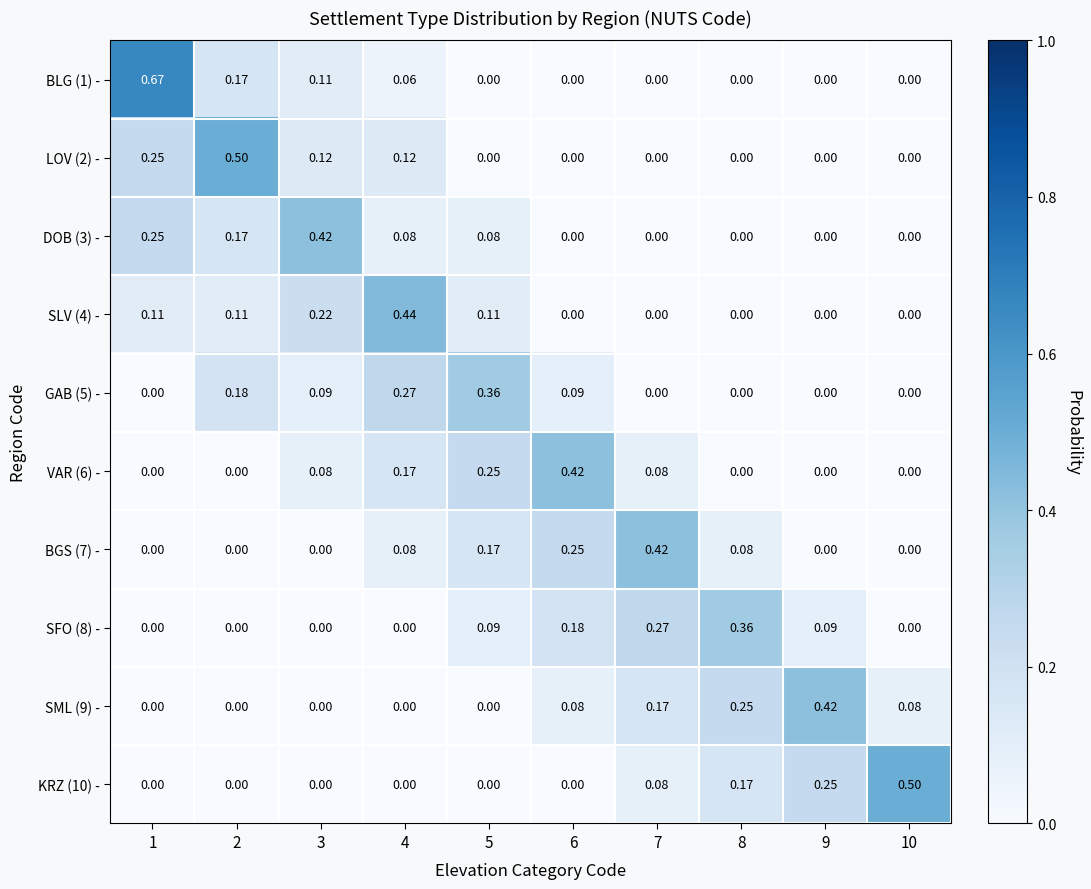

At which category is the sum across all series the highest?

1